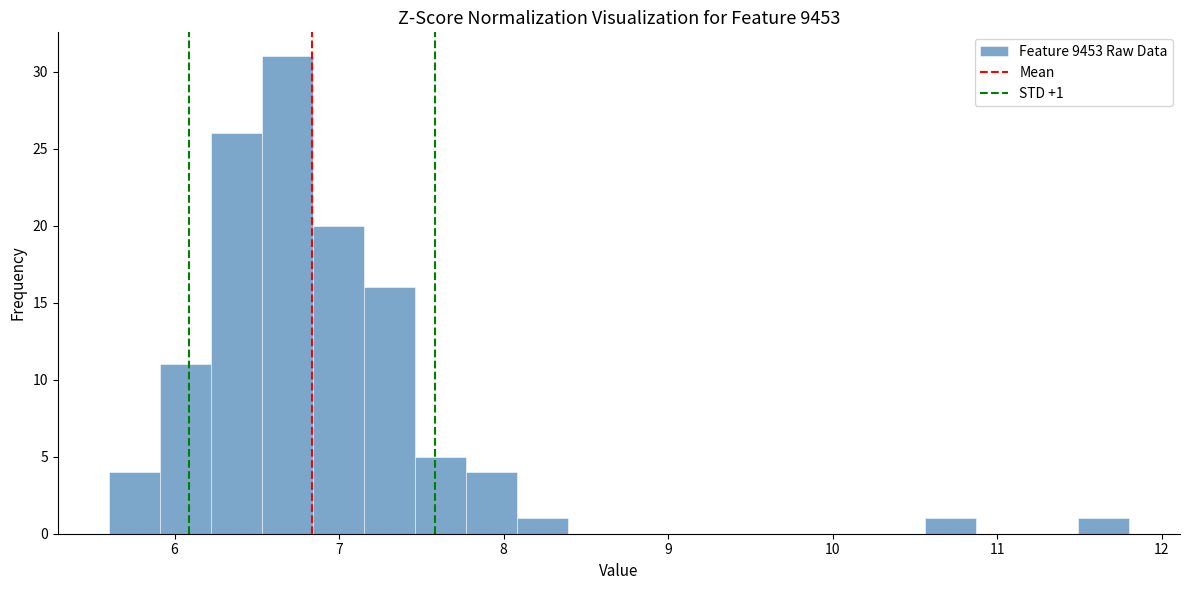

Around what value on the x-axis is the tallest bar? Give the approximate position of its centre, as read against the axis.

6.7